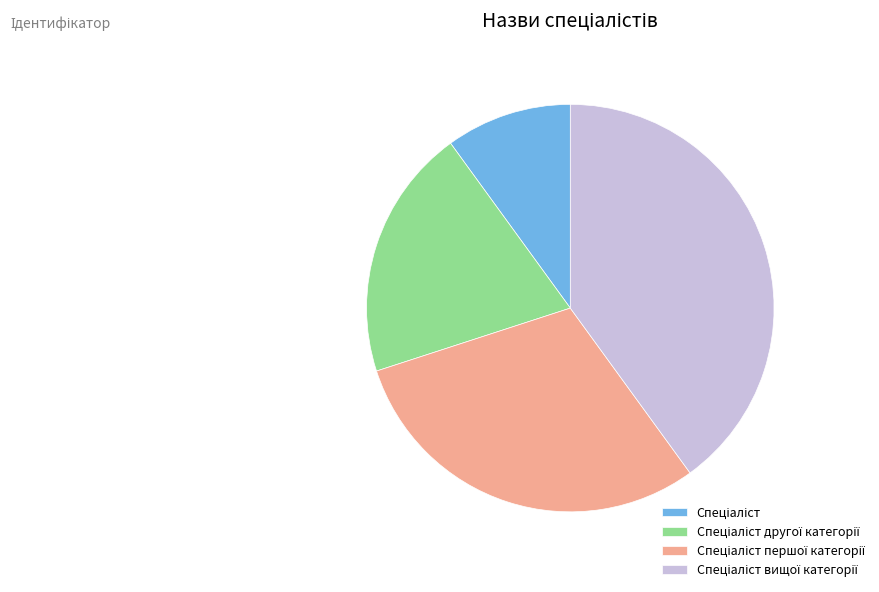

Does any single category account for the majority?

No